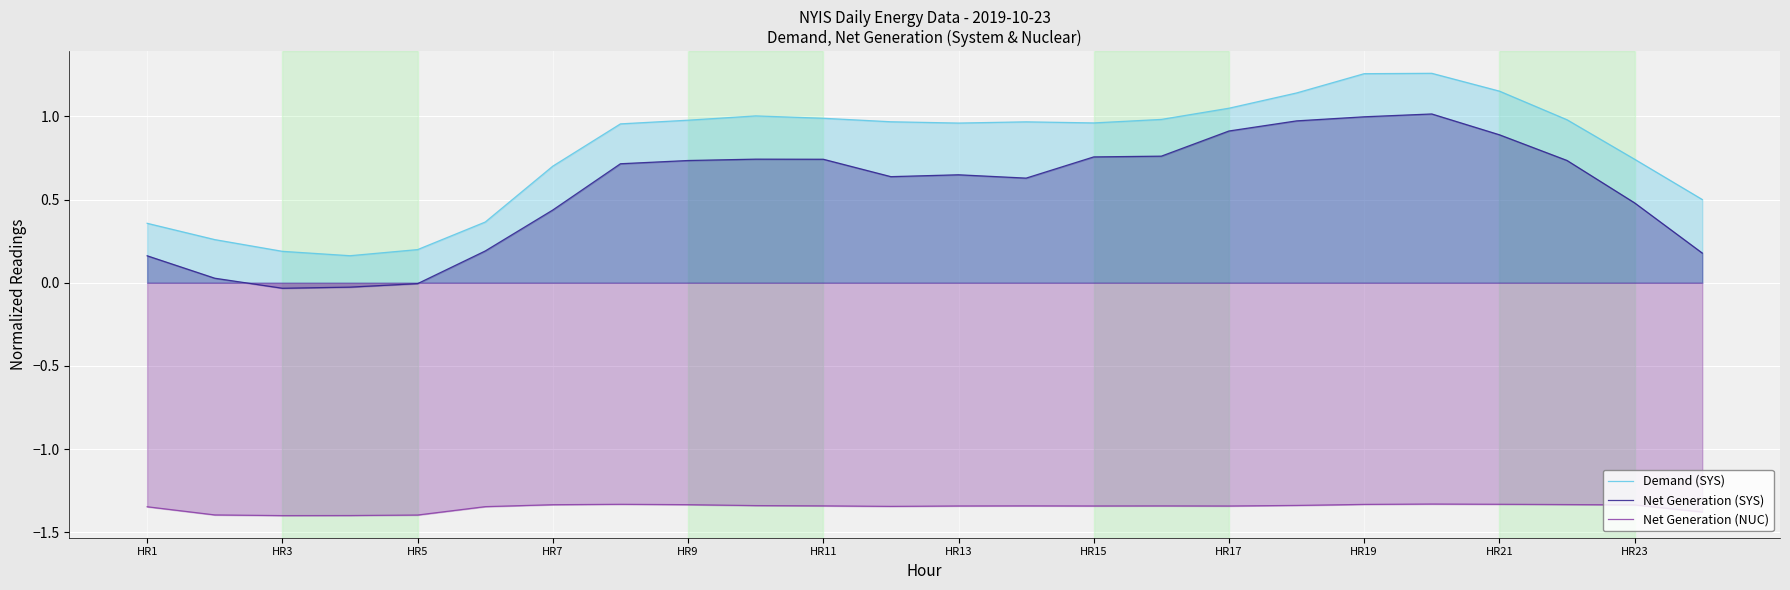

What value does the Net Generation (NUC) series have at 13?

-1.3